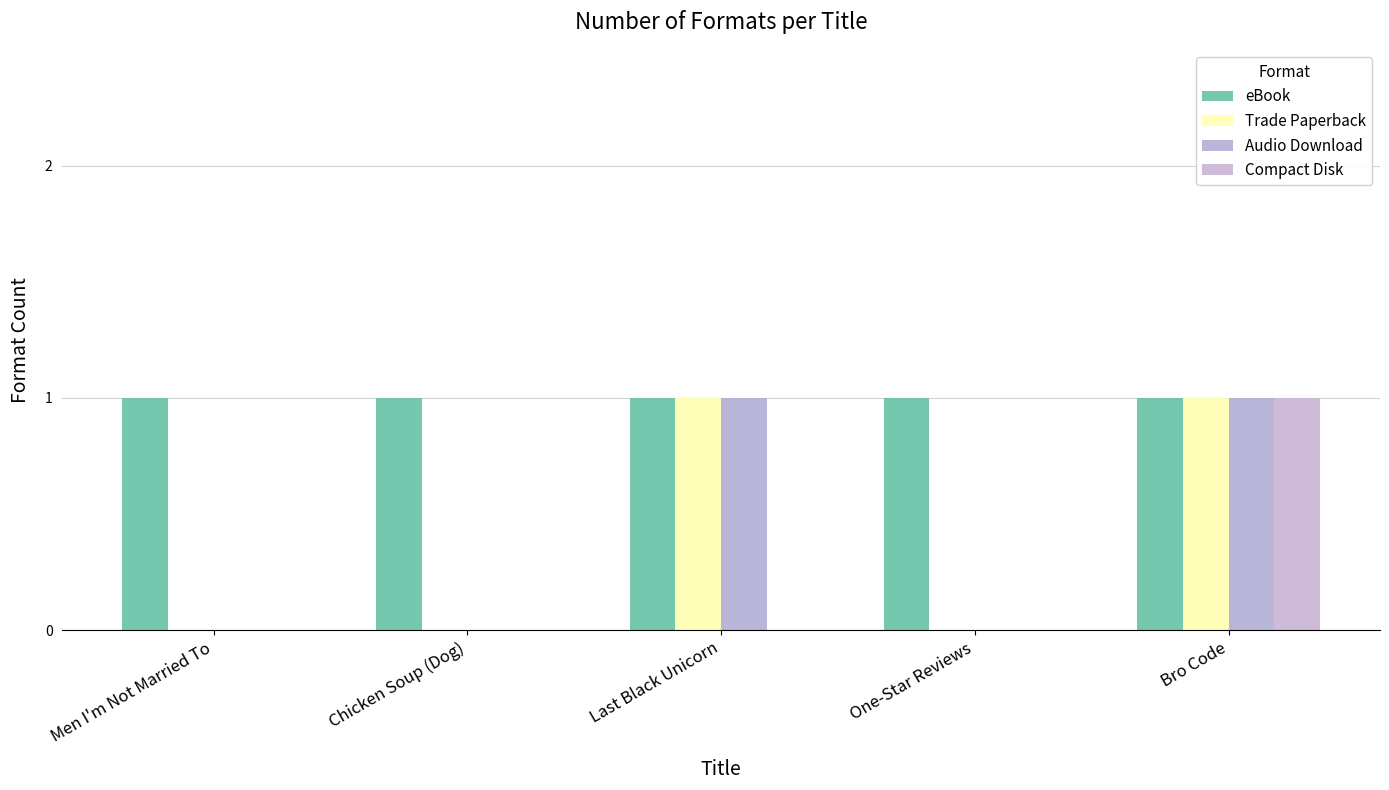

What is the total value across all series at Last Black Unicorn?

3